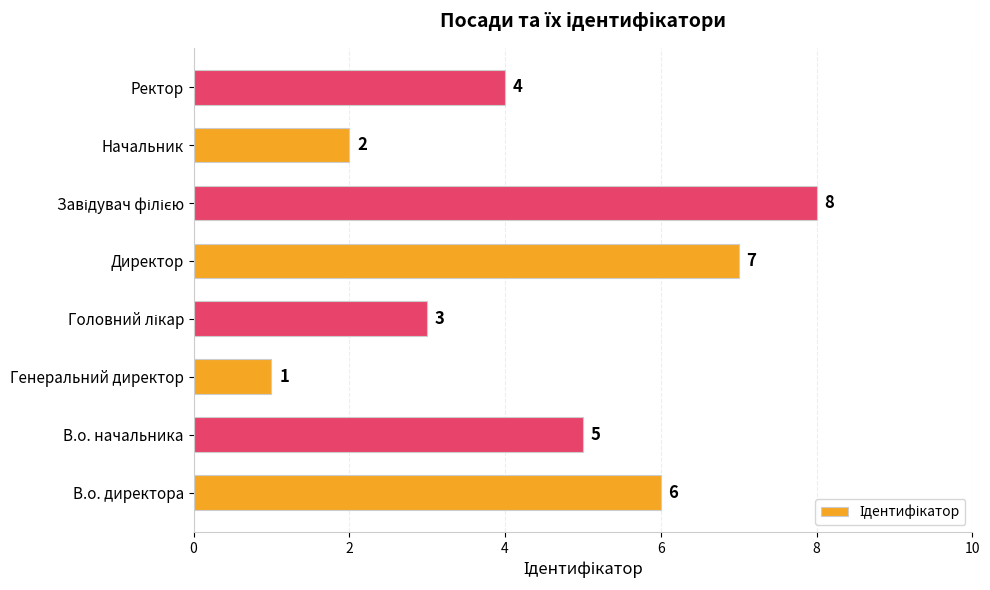

What is the greatest value displayed?

8